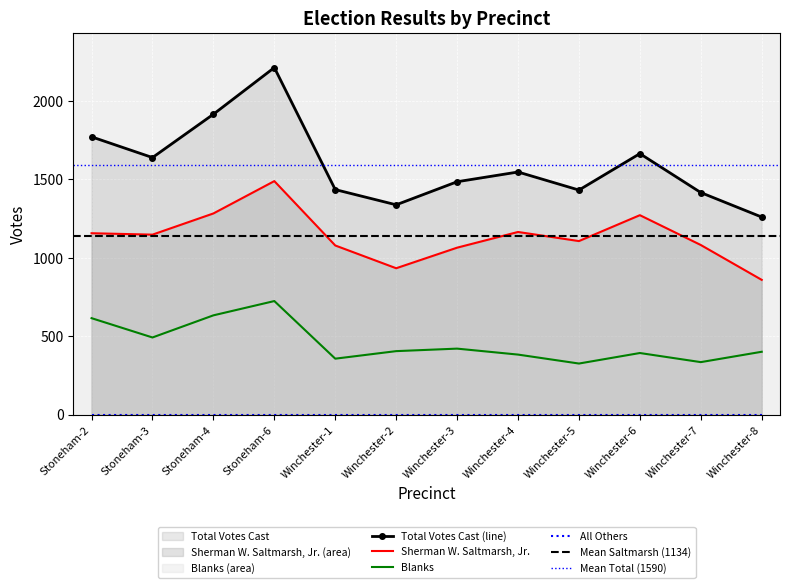

True or false: Sherman W. Saltmarsh, Jr. and Total Votes Cast intersect in this chart.

False